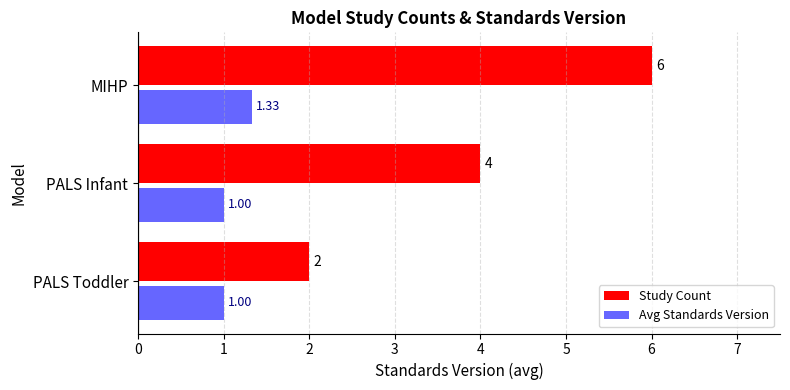

Which series has the widest spread of values?

Study Count